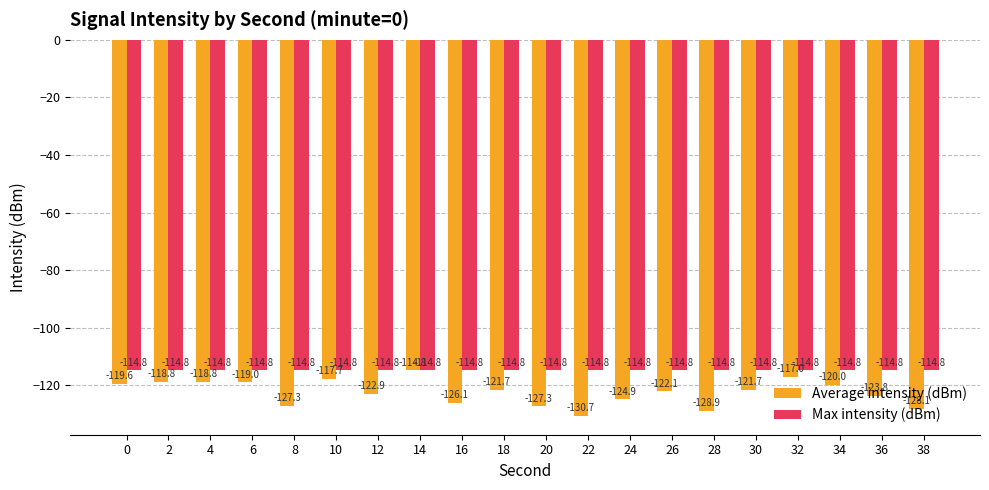

Is it true that Max intensity (dBm) equals -62.2 at 32?

False